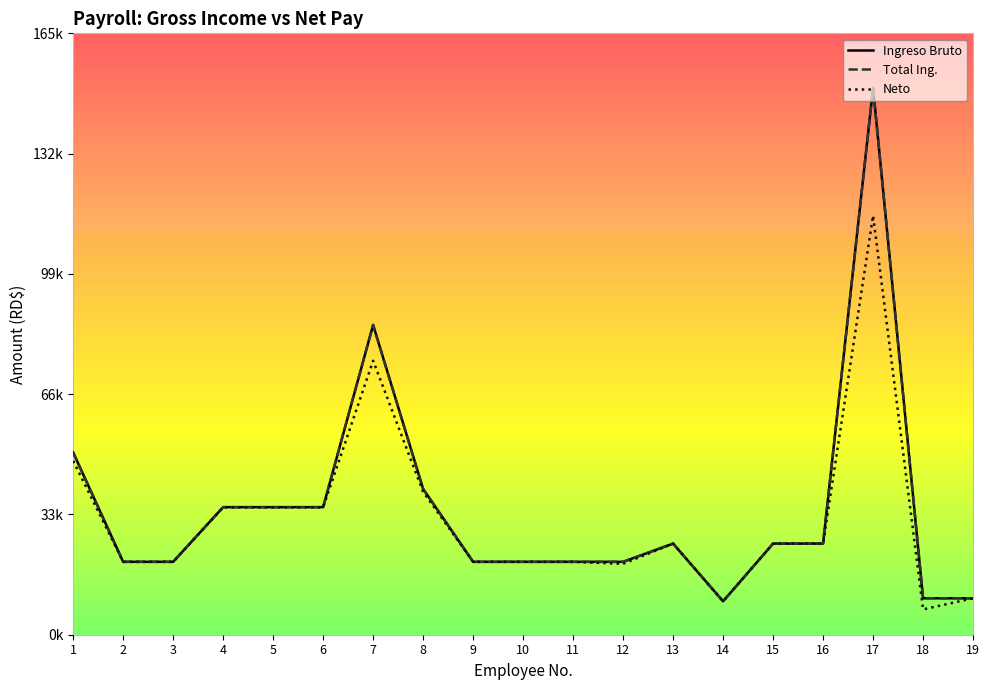

Reading left to right, extract all data points from this chart.

Ingreso Bruto: 50000.0	20000.0	20000.0	35000.0	35000.0	35000.0	85000.0	40000.0	20000.0	20000.0	20000.0	20000.0	25000.0	9166.7	25000.0	25000.0	150000.0	10000.0	10000.0
Total Ing.: 50000.0	20000.0	20000.0	35000.0	35000.0	35000.0	85000.0	40000.0	20000.0	20000.0	20000.0	20000.0	25000.0	9166.7	25000.0	25000.0	150000.0	10000.0	10000.0
Neto: 47702.8	20000.0	20000.0	34952.8	34952.8	34952.8	75167.1	39202.8	20000.0	20000.0	20000.0	19450.0	25000.0	9166.7	25000.0	25000.0	115004.6	6950.0	10000.0